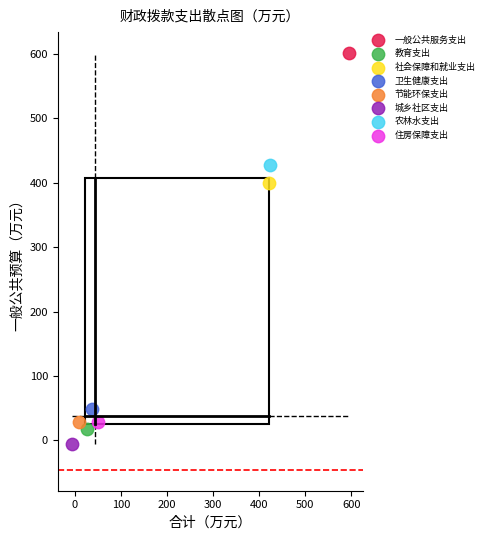

What are all the series names shown in the legend?

一般公共服务支出, 教育支出, 社会保障和就业支出, 卫生健康支出, 节能环保支出, 城乡社区支出, 农林水支出, 住房保障支出